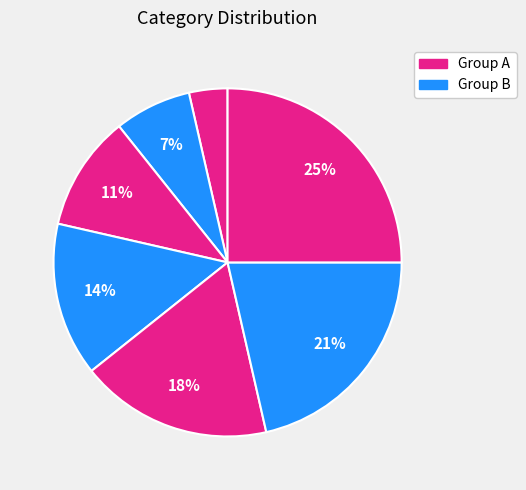

Count the number of slices in the pie.

7